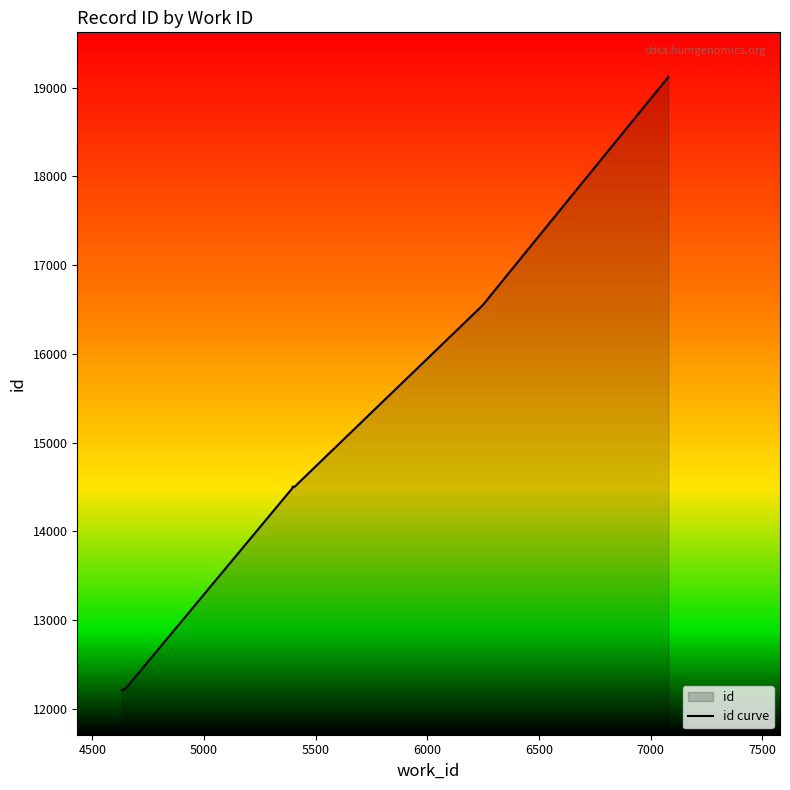

Reading right to left, extract all data points from this chart.

19125	19123	16546	14497	14505	14482	12229	12221	12216	12207